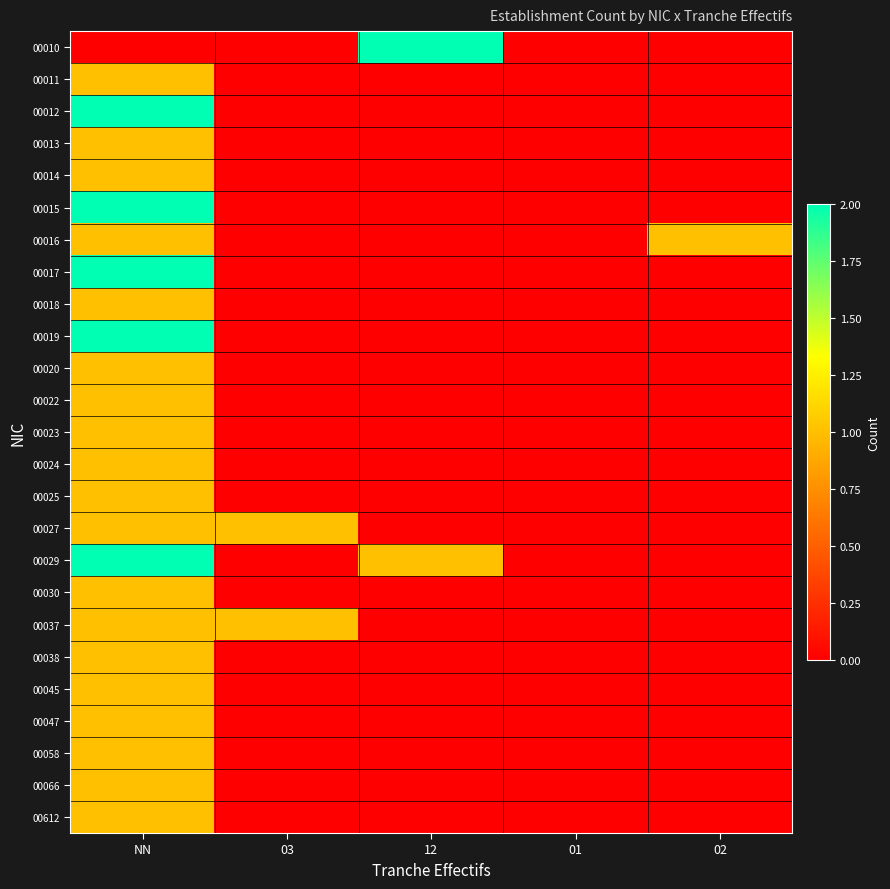

Between 03 and 02, which series saw the biggest shift?

00016